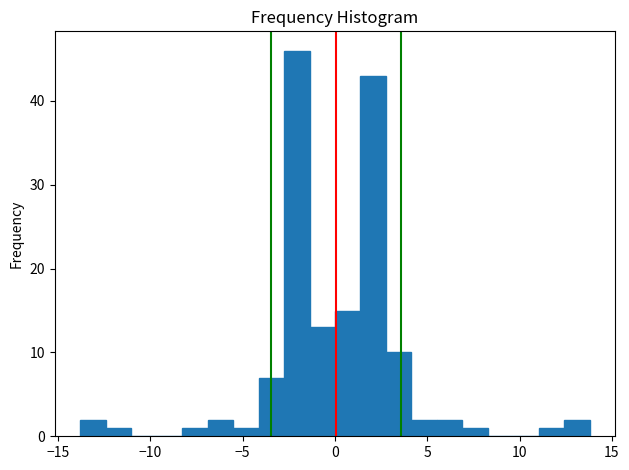

Around what value on the x-axis is the tallest bar? Give the approximate position of its centre, as read against the axis.

-2.0